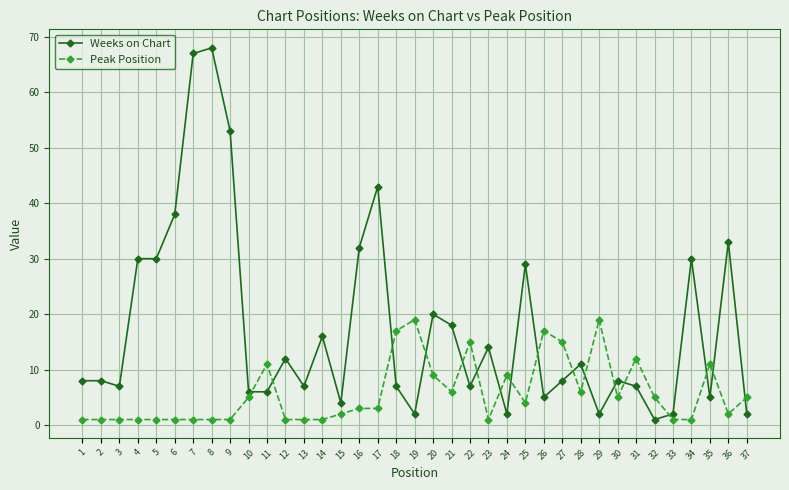

Rank the series at 12 from lowest to highest value.

Peak Position, Weeks on Chart